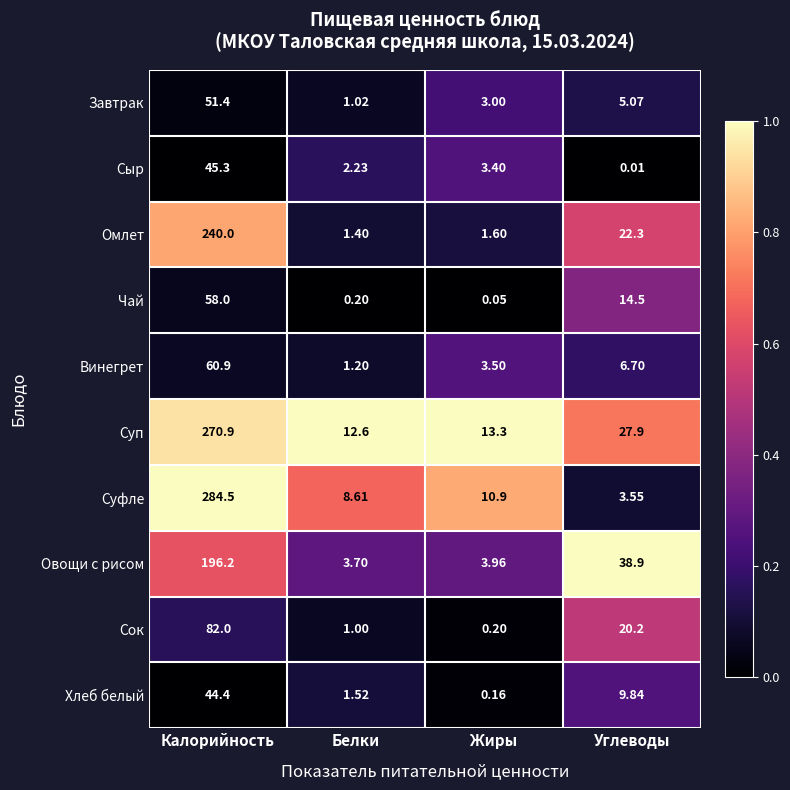

At which category is the sum across all series the highest?

Калорийность